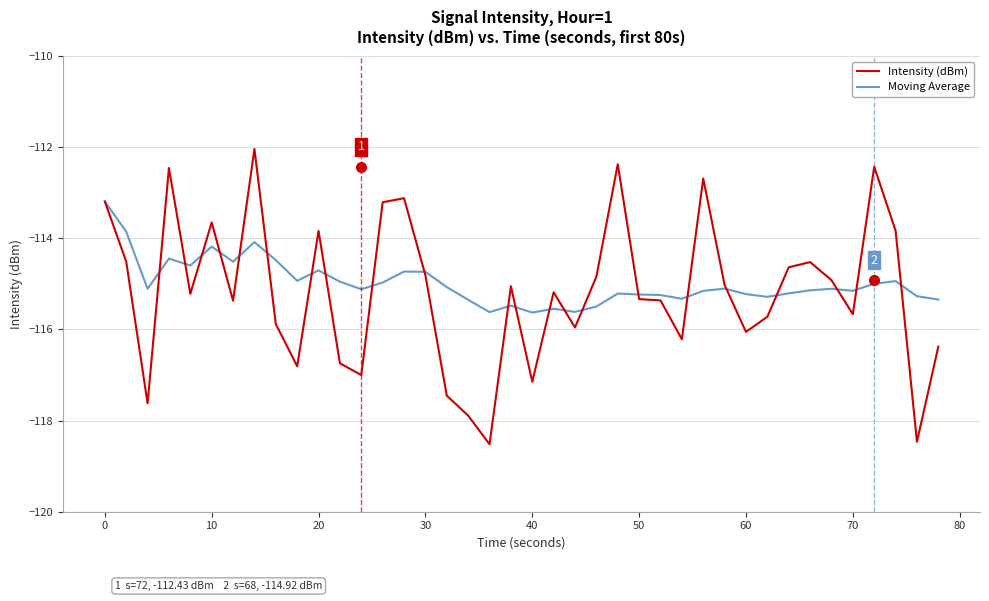

What is the minimum value for Intensity (dBm)?

-118.5